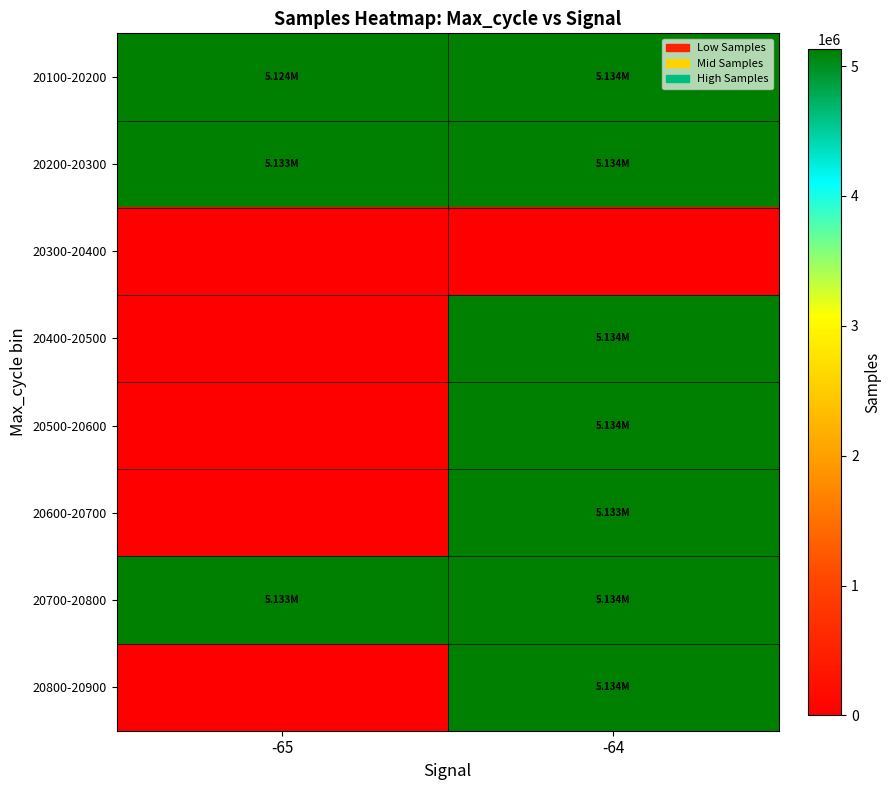

Reading right to left, list all the values displayed in this chart.

20100-20200: -64=5133509.5	-65=5123609.5
20200-20300: -64=5133666.4	-65=5132667.0
20300-20400: -64=0.0	-65=0.0
20400-20500: -64=5133785.8	-65=0.0
20500-20600: -64=5134139.0	-65=0.0
20600-20700: -64=5133344.0	-65=0.0
20700-20800: -64=5134222.0	-65=5132721.0
20800-20900: -64=5133690.0	-65=0.0